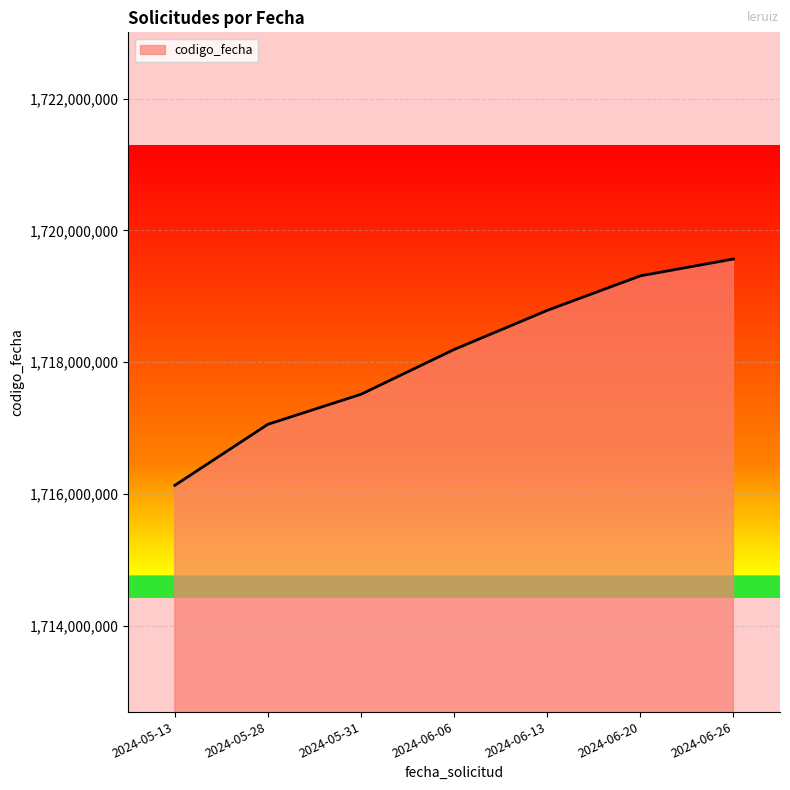

Rank the categories by value from highest to lowest.

2024-06-26, 2024-06-20, 2024-06-13, 2024-06-06, 2024-05-31, 2024-05-28, 2024-05-13